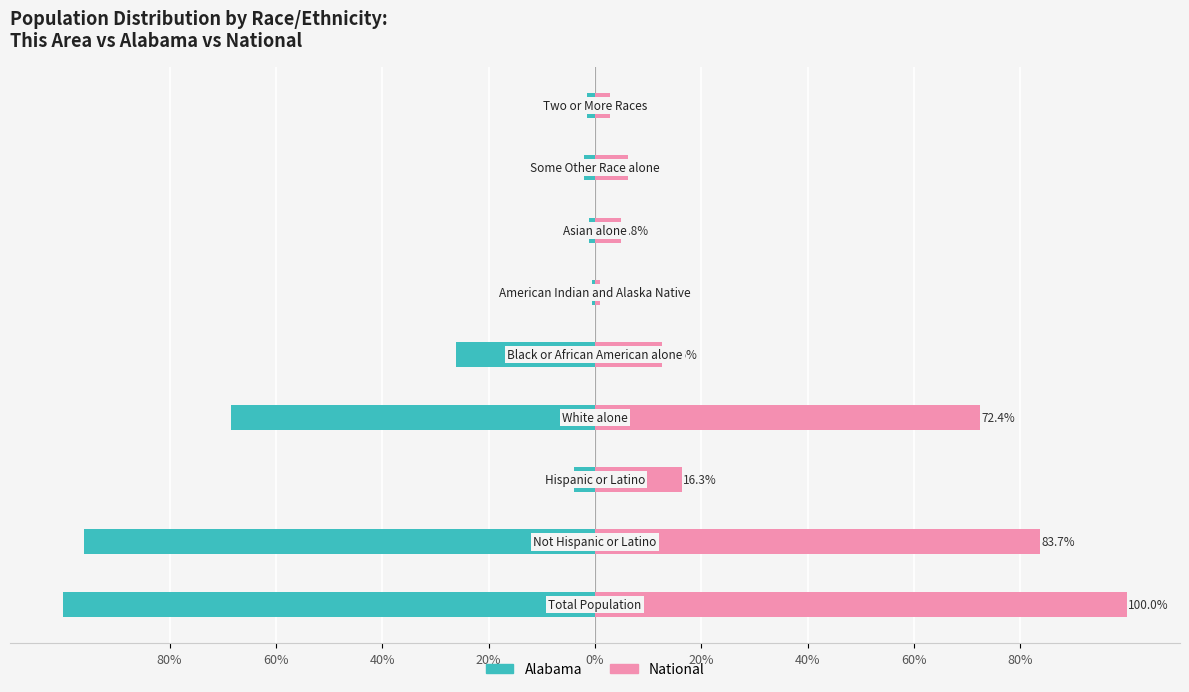

Which series has the widest spread of values?

Alabama